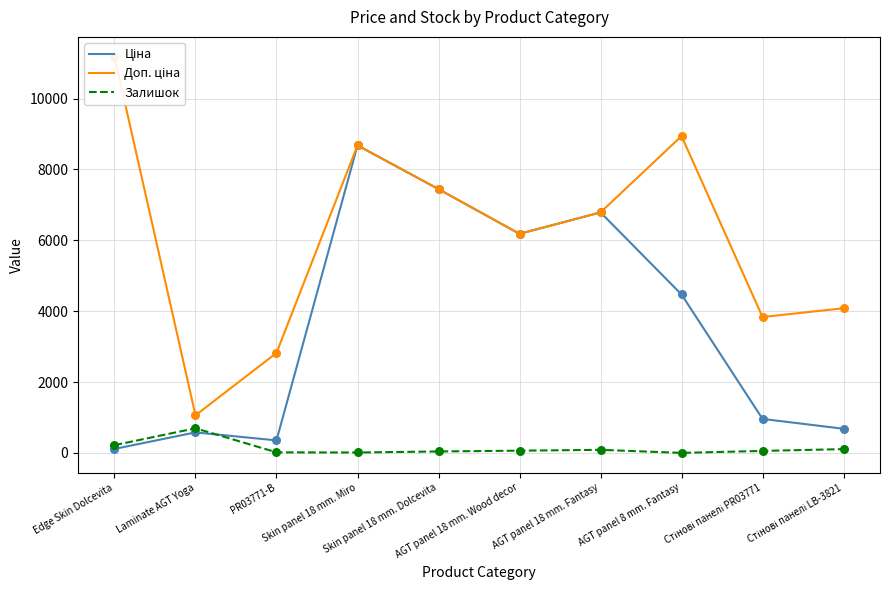

Is the value of Залишок at Skin panel 18 mm. Miro greater than the value of Доп. ціна at Стінові панелі PR03771?

No